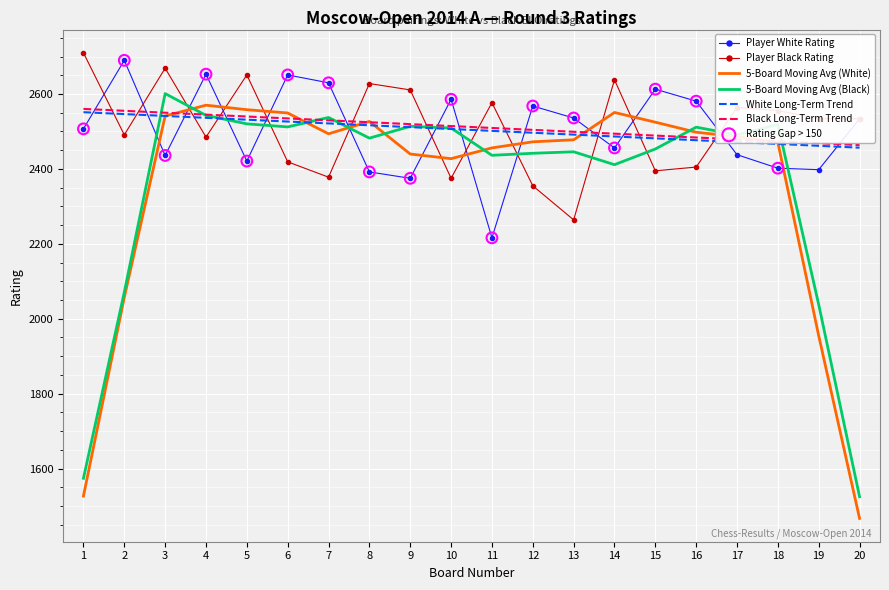

What is the difference between the highest and lowest values at 2?

632.8